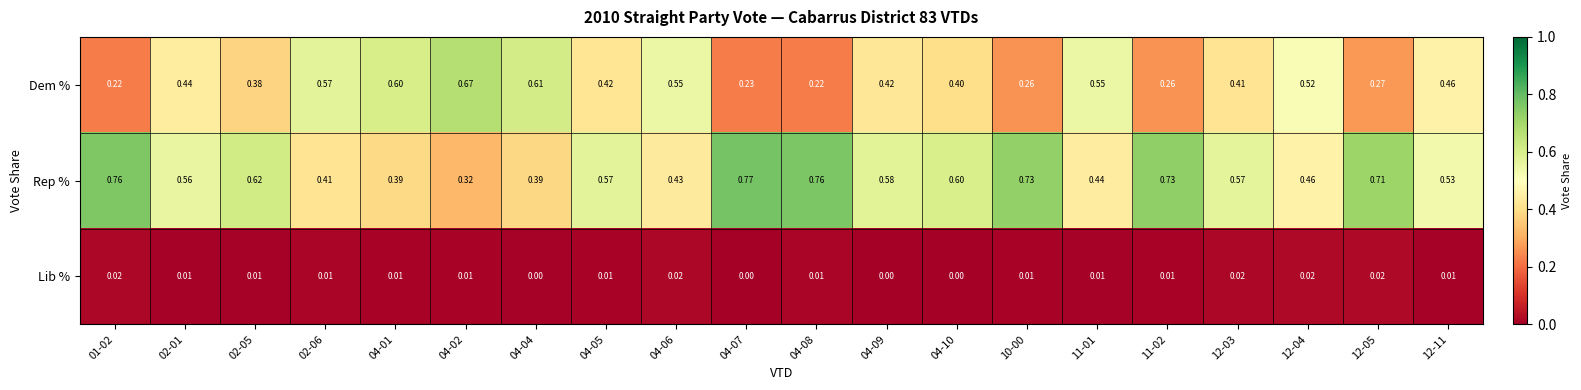

Which series has the largest total across all categories?

Rep %